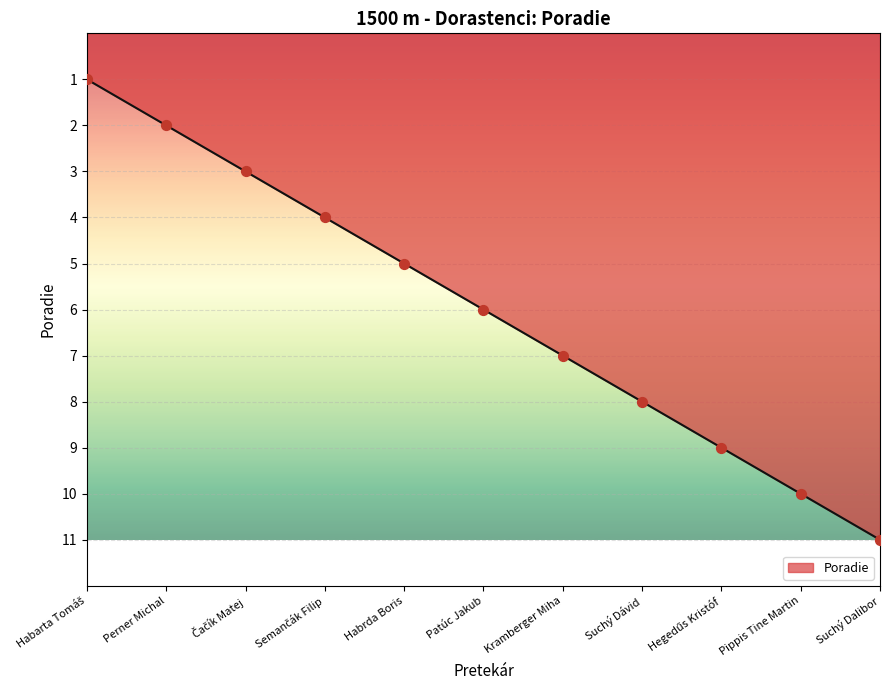

Which has a higher value, Suchý Dávid or Patúc Jakub?

Suchý Dávid